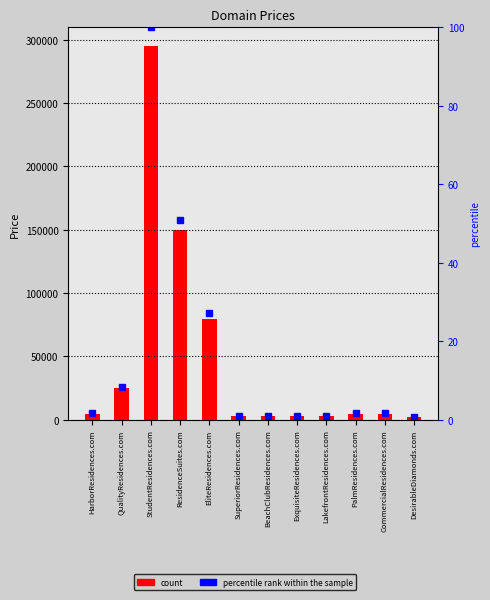

Reading left to right, what are all the values shown in this chart?

4888	24888	294888	149888	79888	2888	2888	2888	2888	4888	4888	1888